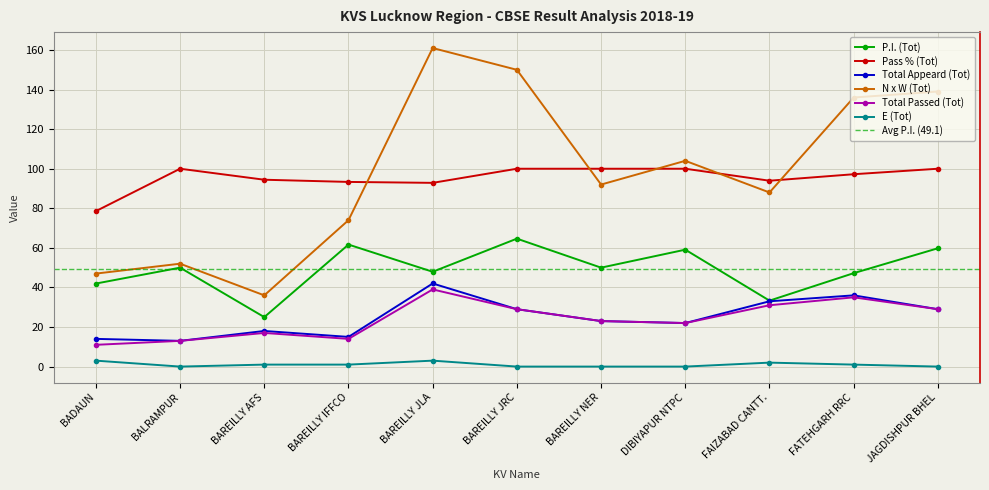

Which series has the largest total across all categories?

N x W (Tot)